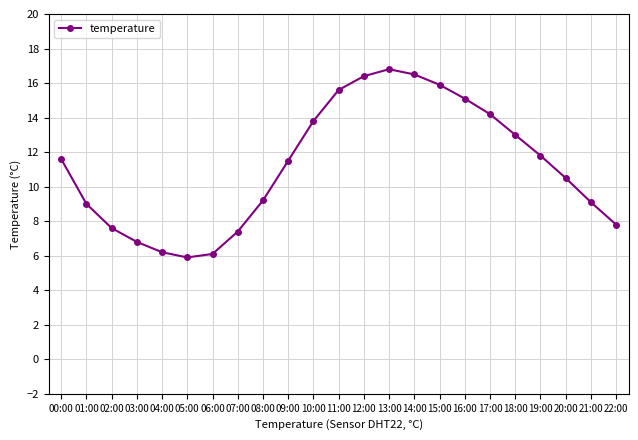

Which label corresponds to the smallest value in the chart?

05:00